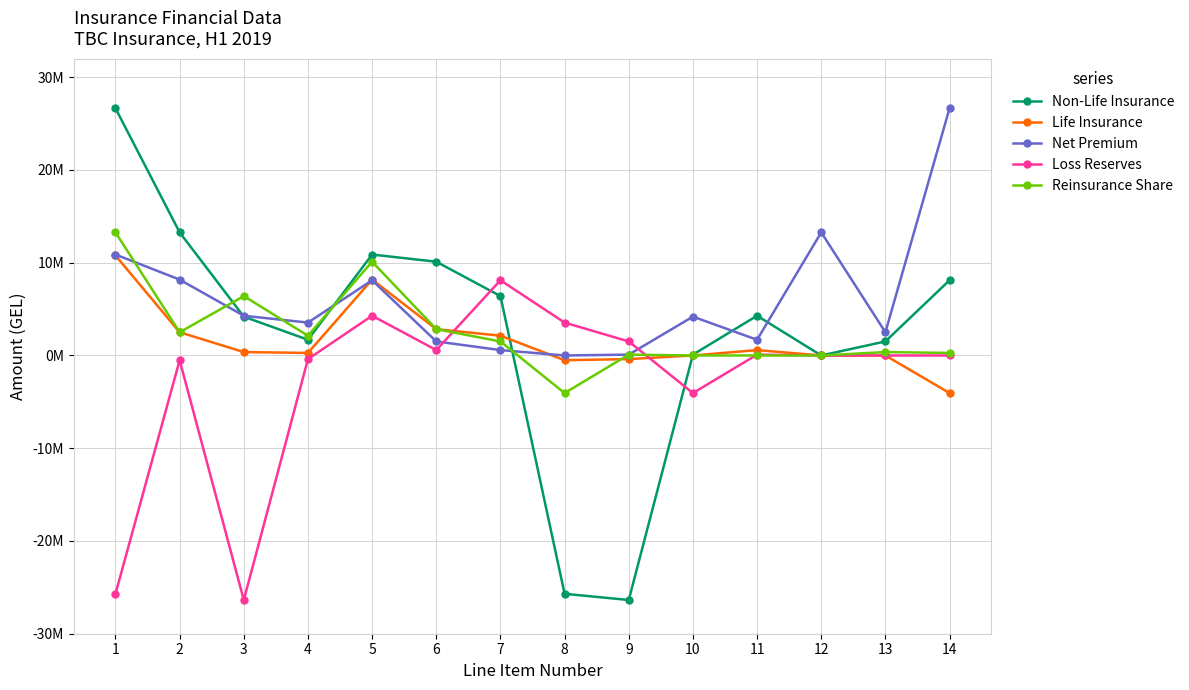

What is the minimum value shown in the chart?

-26364599.7